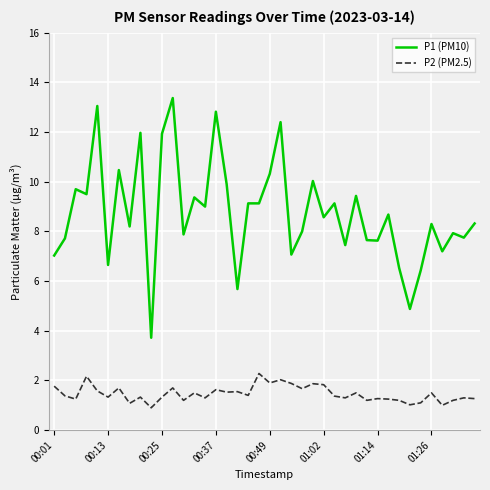

What is the lowest value of the P1 (PM10) series?

3.7